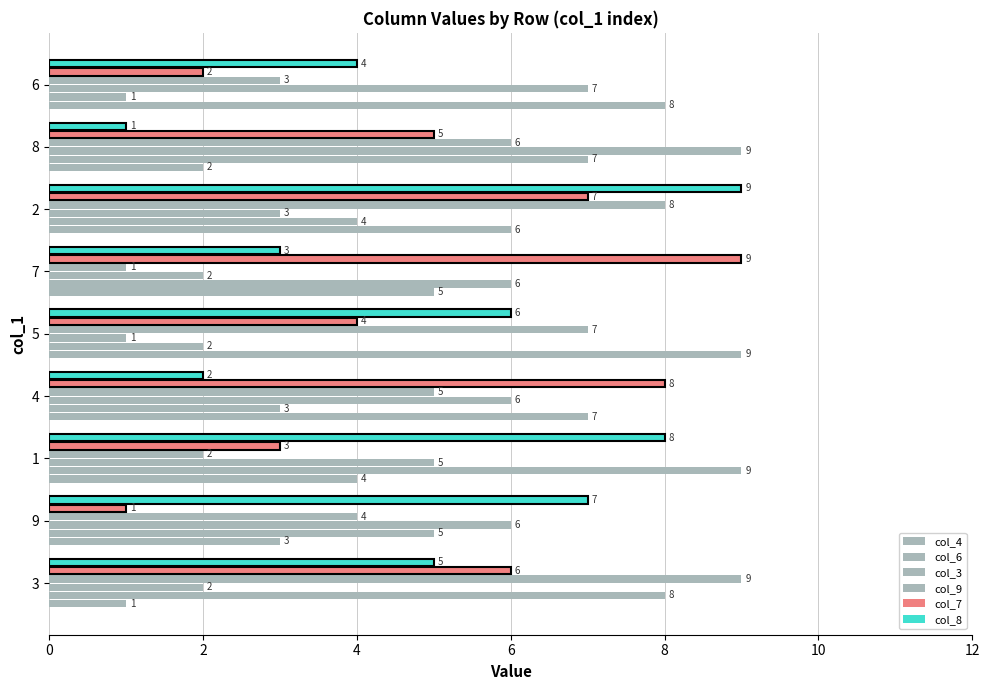

How many groups of bars are there?

9